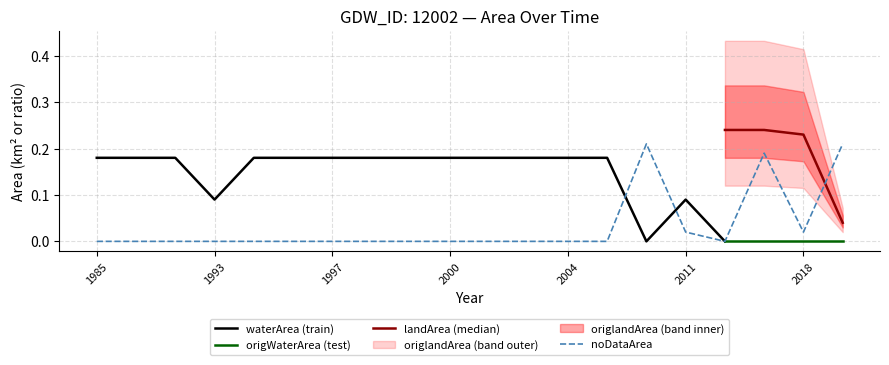

True or false: landArea (median) and origWaterArea (test) intersect in this chart.

False